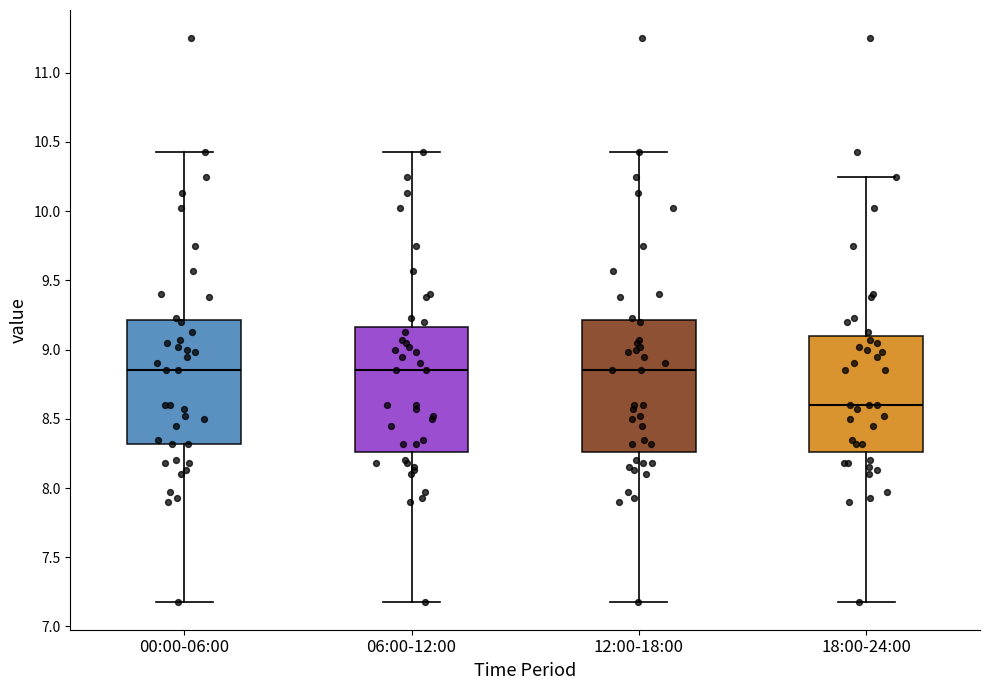

Comparing the boxes themselves (not the whiskers), which one is the tallest?

12:00-18:00